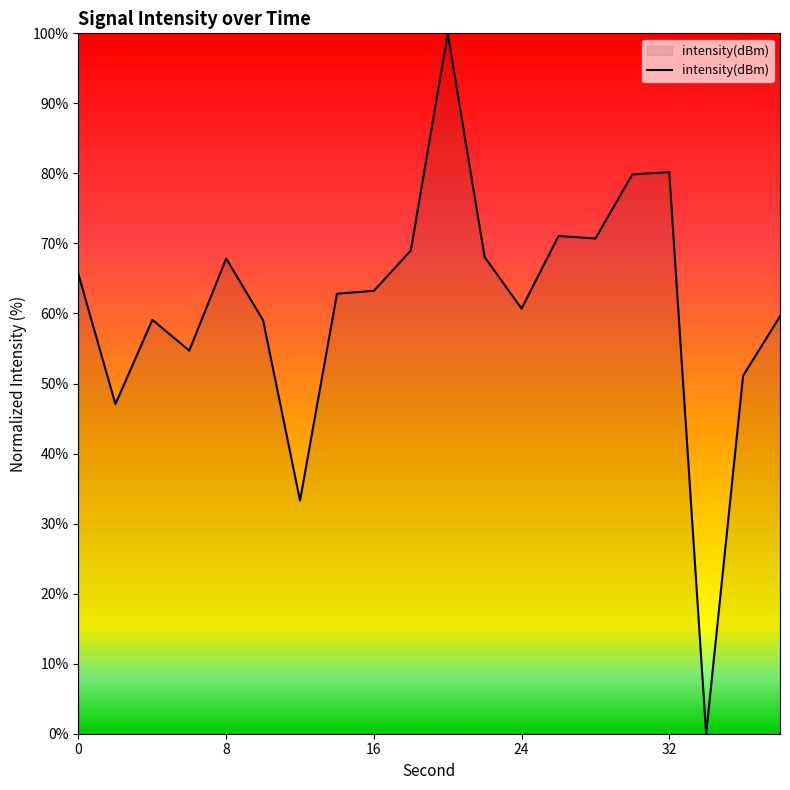

What is the difference between the maximum and minimum values?

100.0